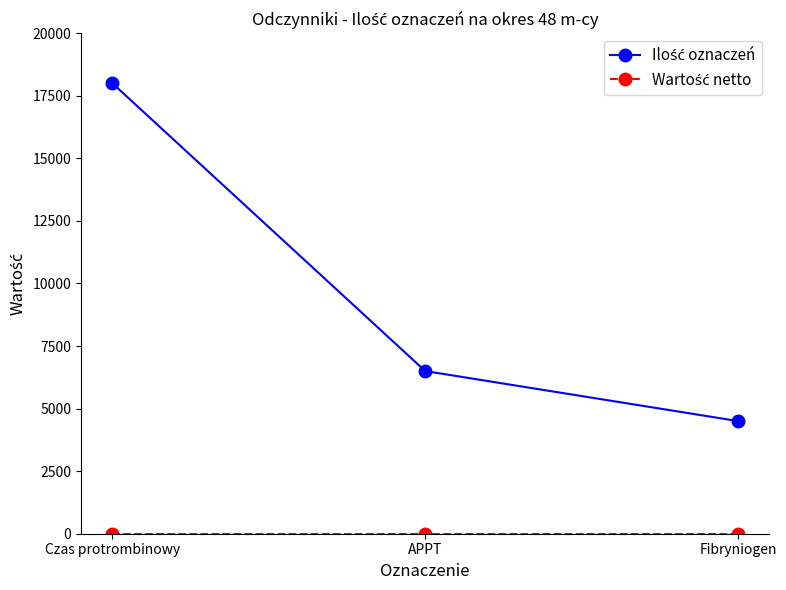

Which label corresponds to the largest value in the chart?

Czas protrombinowy